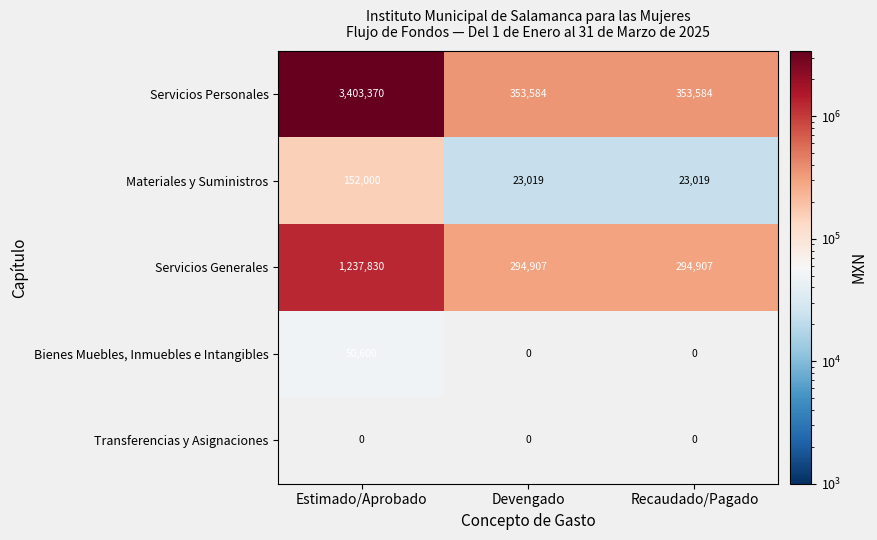

Read the Servicios Personales value at Estimado/Aprobado.

3403370